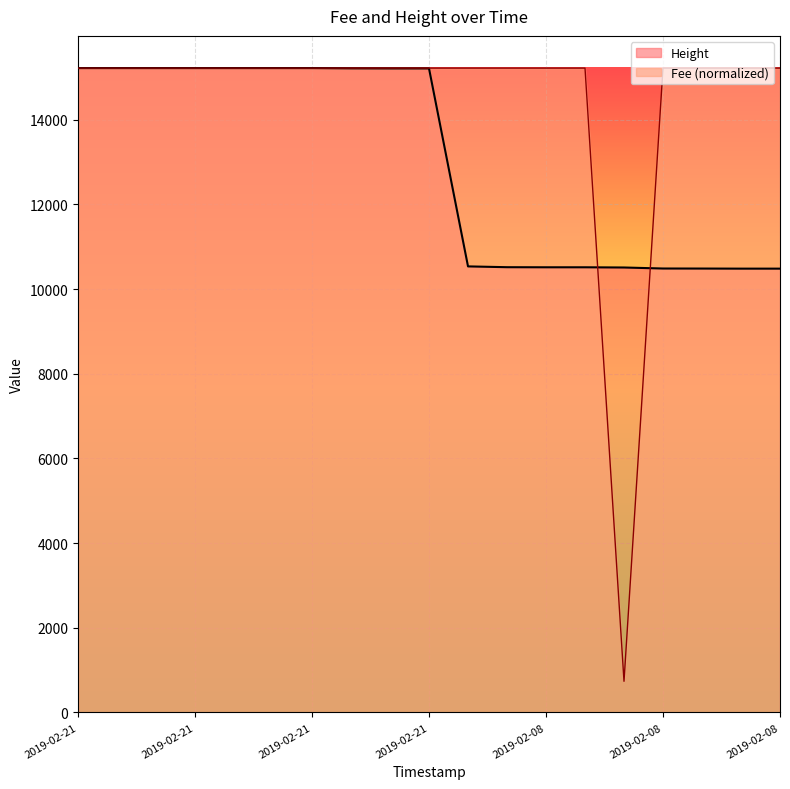

What is the average value of the Fee series?

14454.8